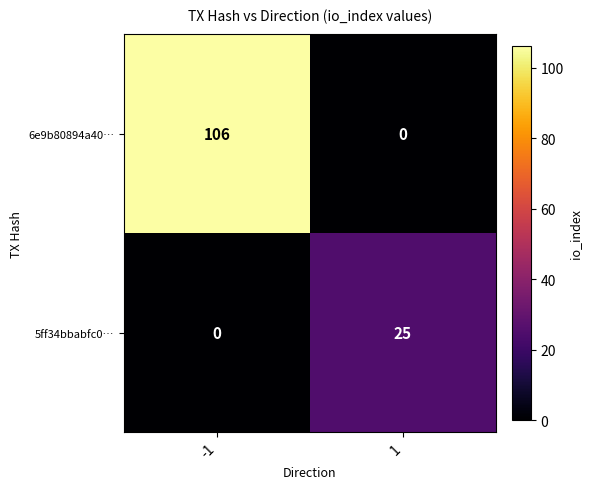

What is the difference between the maximum and minimum values in the 5ff34bbabfc0… series?

25